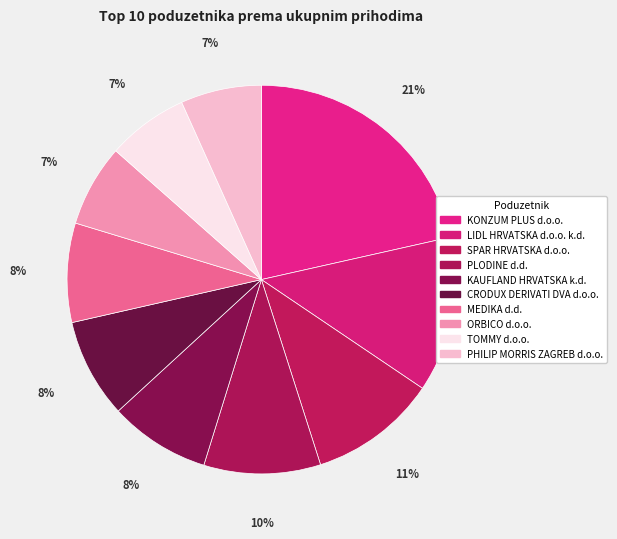

Does any single category account for the majority?

No